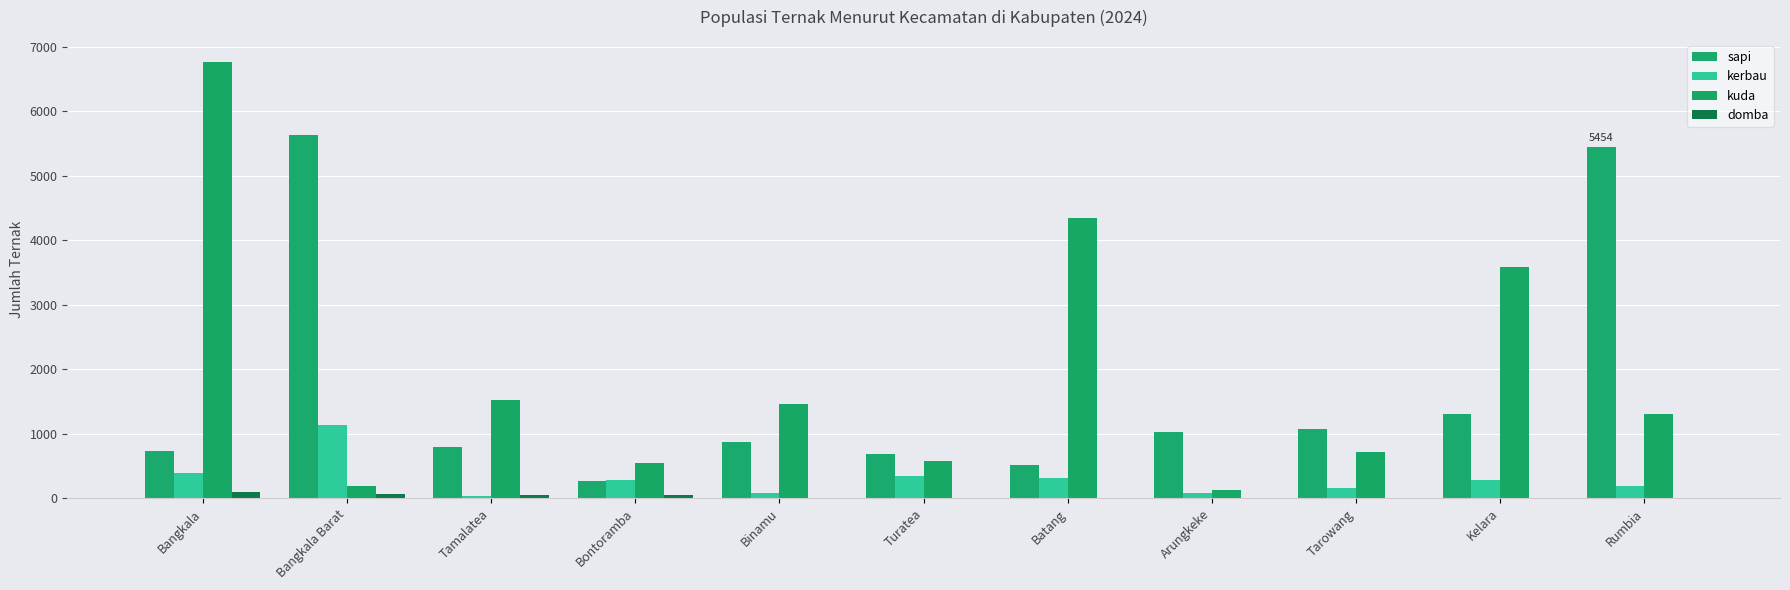

Which series has the widest spread of values?

kuda